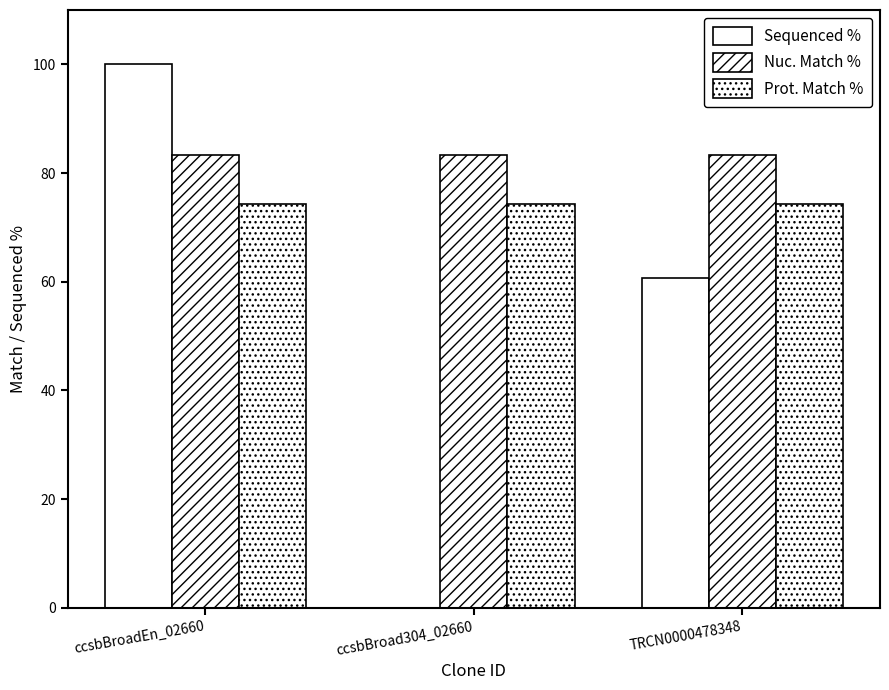

List the labels in order of Nuc. Match % value, largest first.

ccsbBroadEn_02660, ccsbBroad304_02660, TRCN0000478348